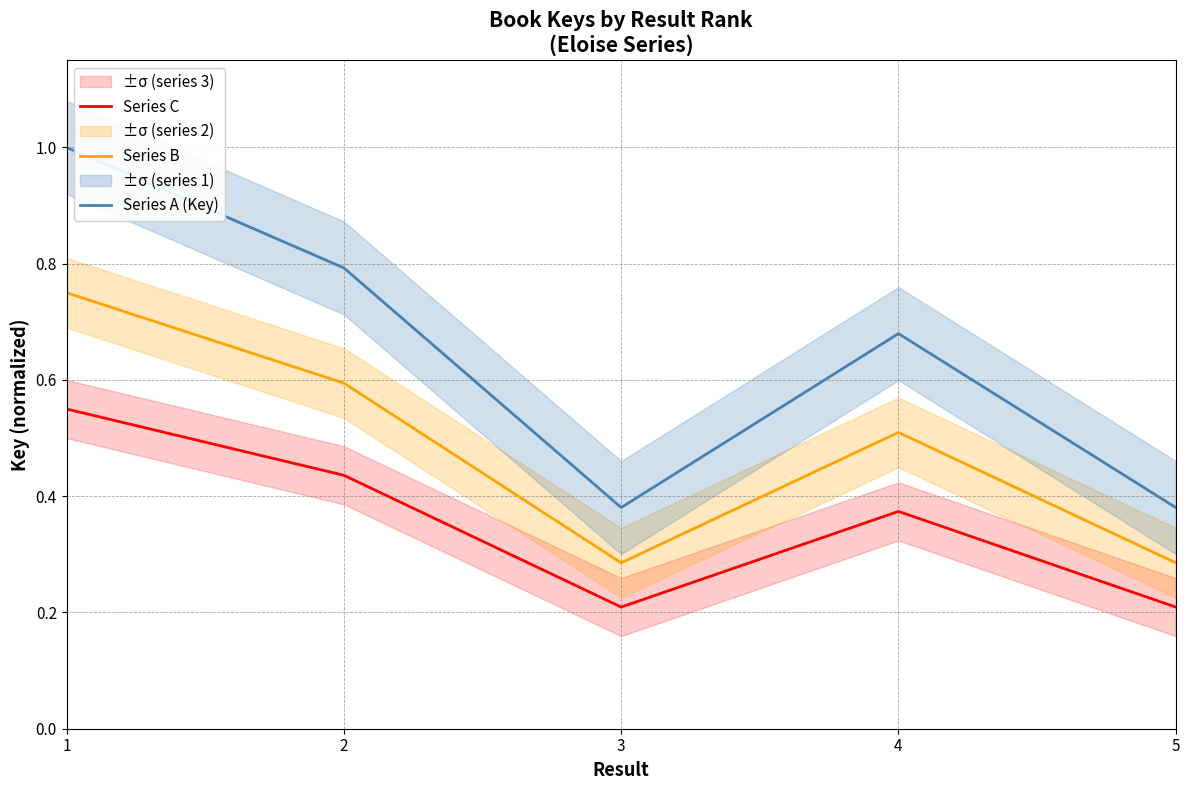

What is the lowest value of the Series C series?

0.2